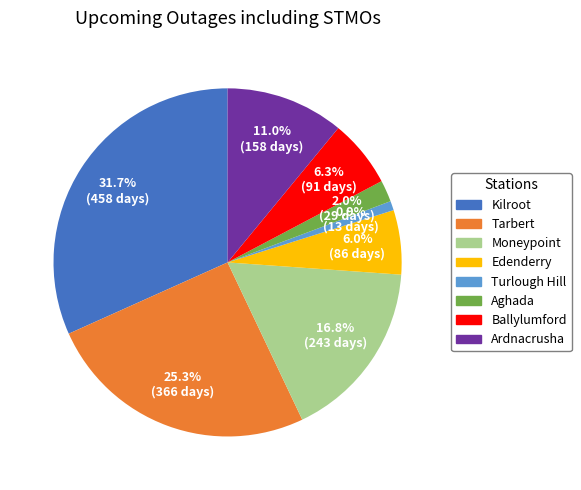

Is Tarbert the majority of the pie?

No